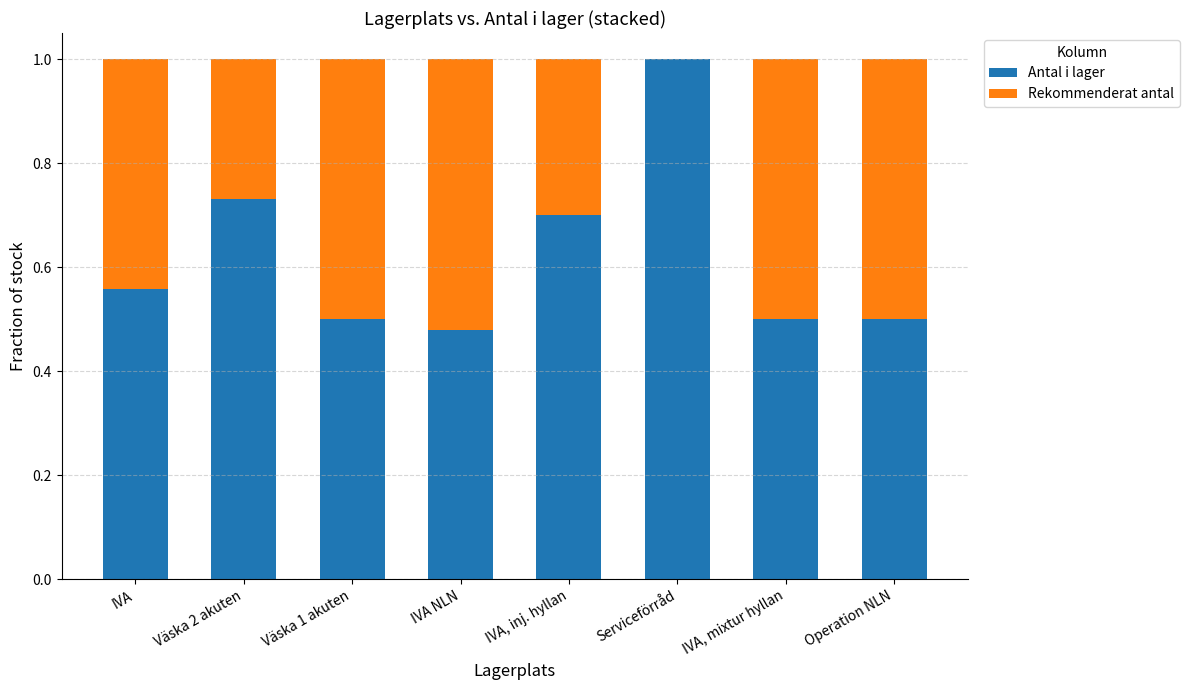

What is the sum of all Antal i lager values?

5.0